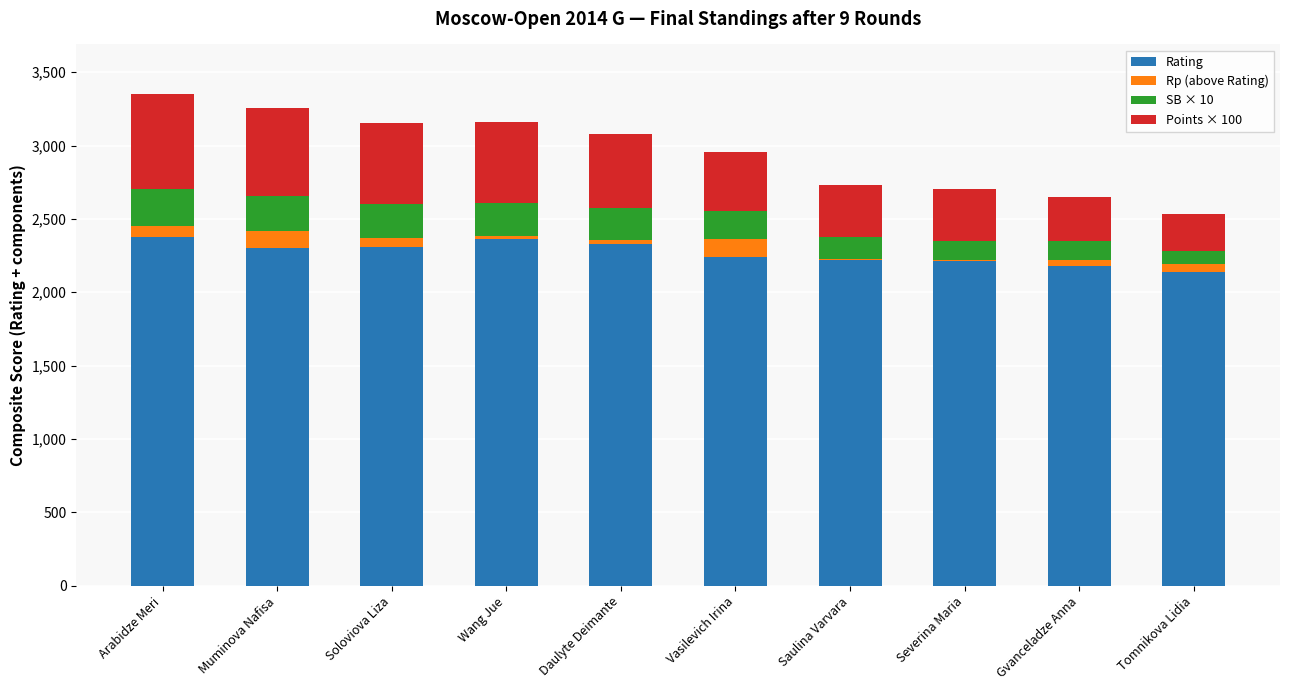

At which label is Rating closest to 2290?

Muminova Nafisa